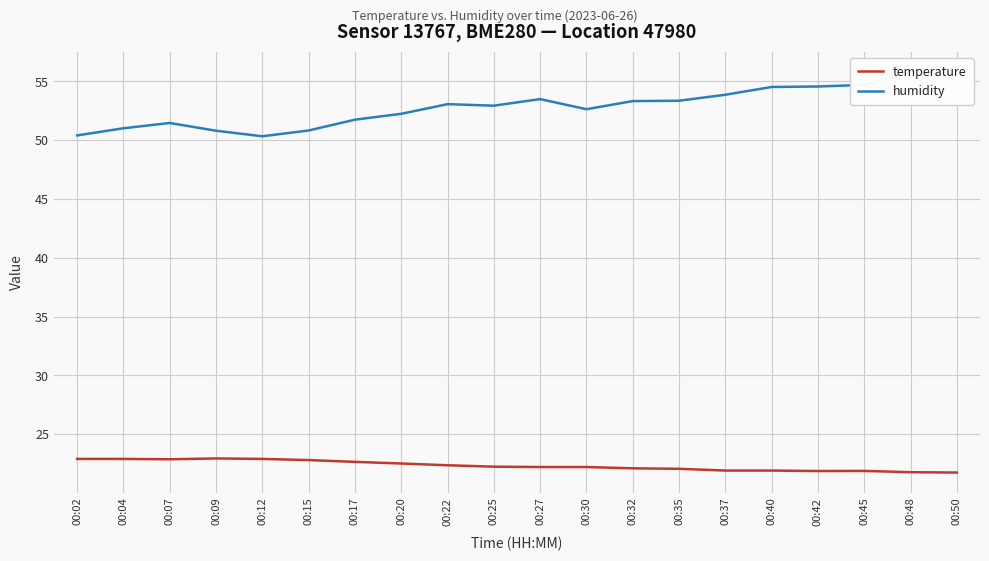

True or false: humidity and temperature cross at least once.

False